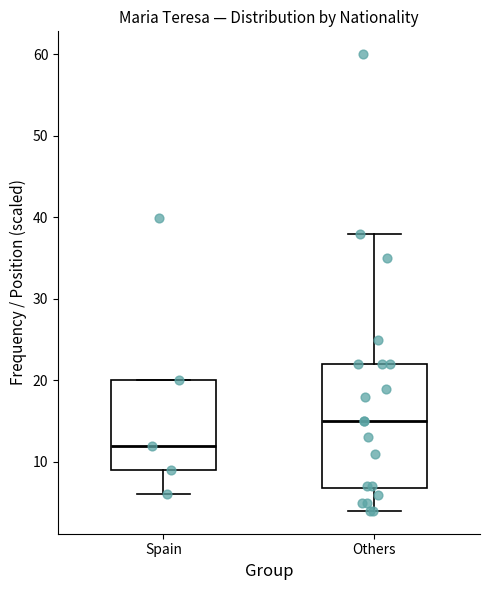

Comparing the boxes themselves (not the whiskers), which one is the tallest?

Others